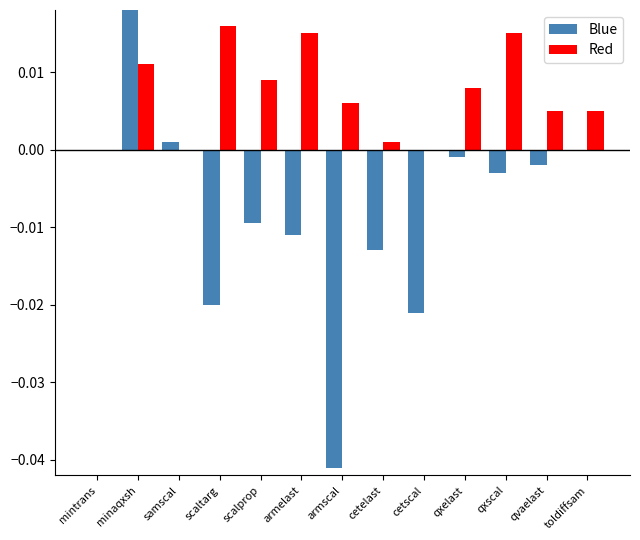

Is it true that Blue equals -0.0 at qxscal?

True